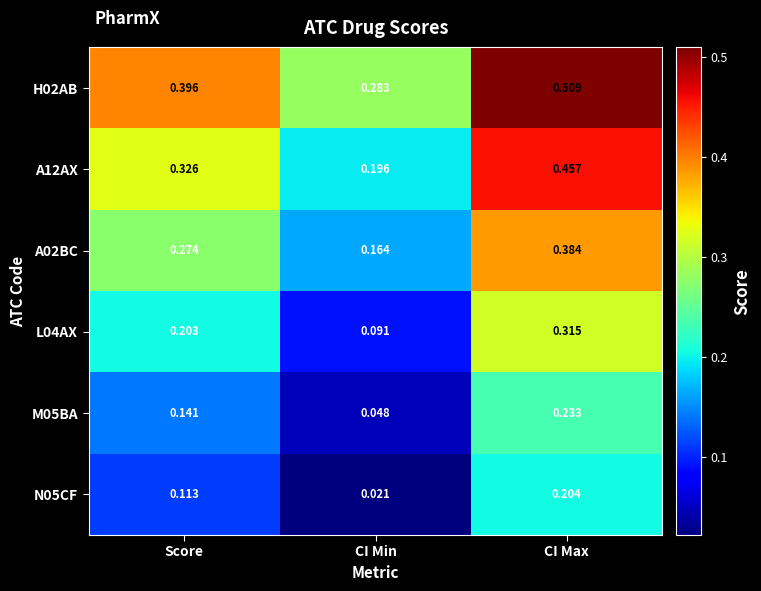

Which label corresponds to the smallest value in the chart?

CI Min